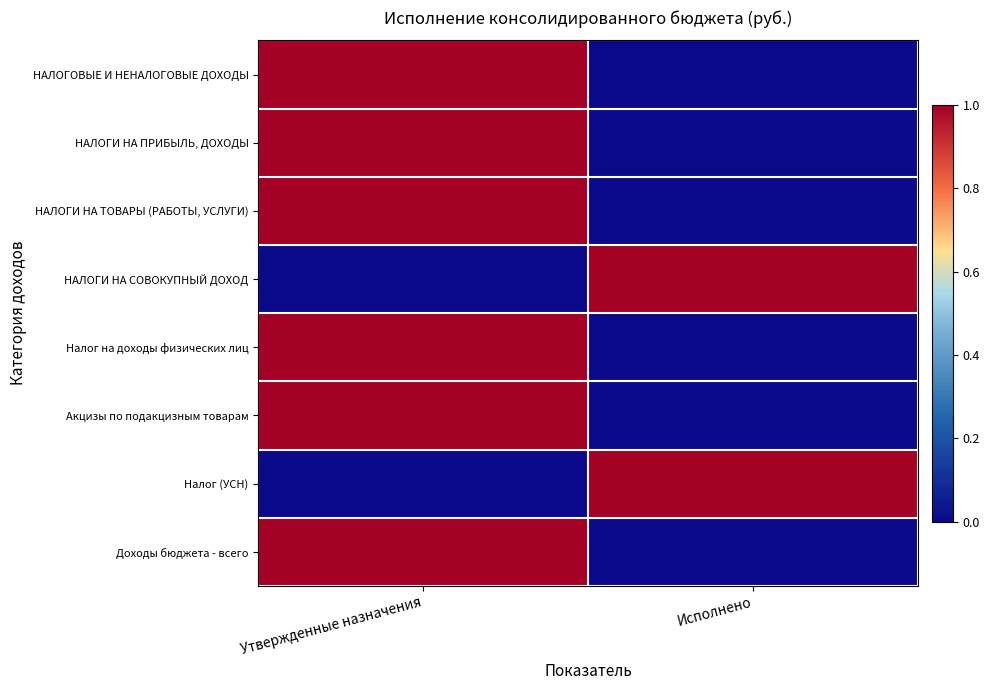

Which has a higher value, Исполнено or Утвержденные назначения?

Утвержденные назначения